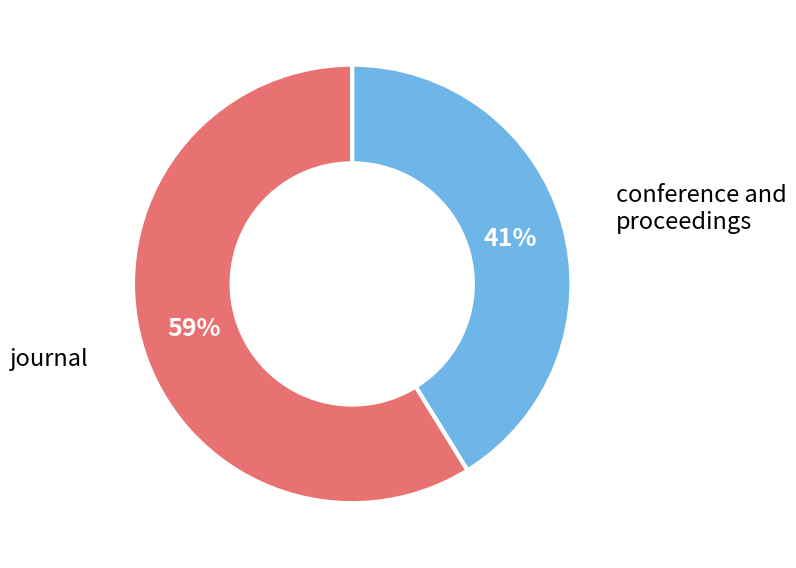

How many segments does this pie chart have?

2